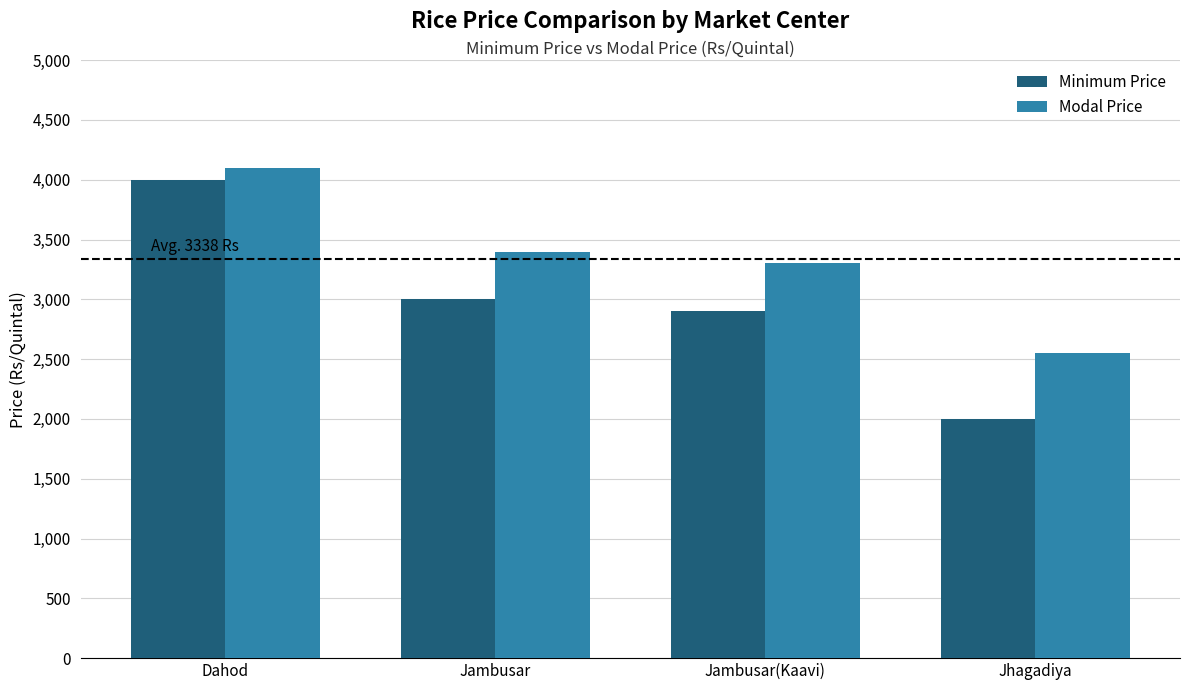

Reading right to left, what are all the values shown in this chart?

Minimum Price: 2000	2900	3000	4000
Modal Price: 2550	3300	3400	4100